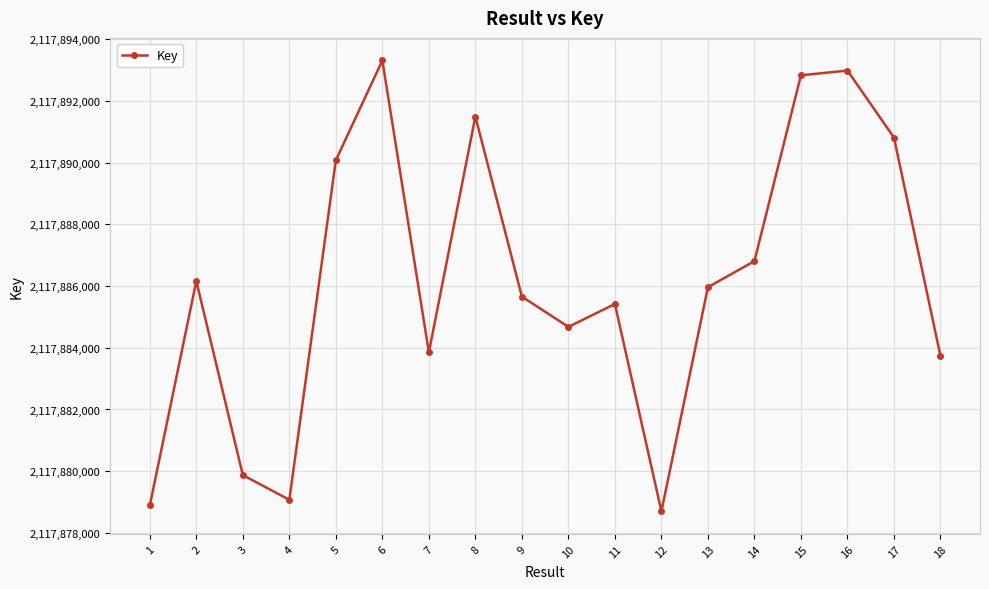

What is the sum of all values?

38121950336